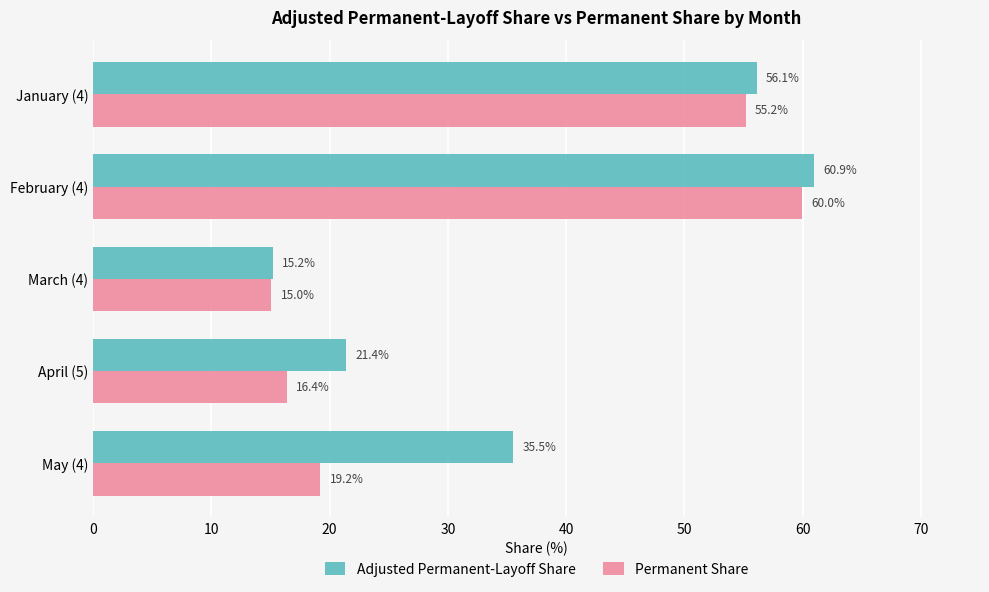

How many categories are shown in the chart?

5